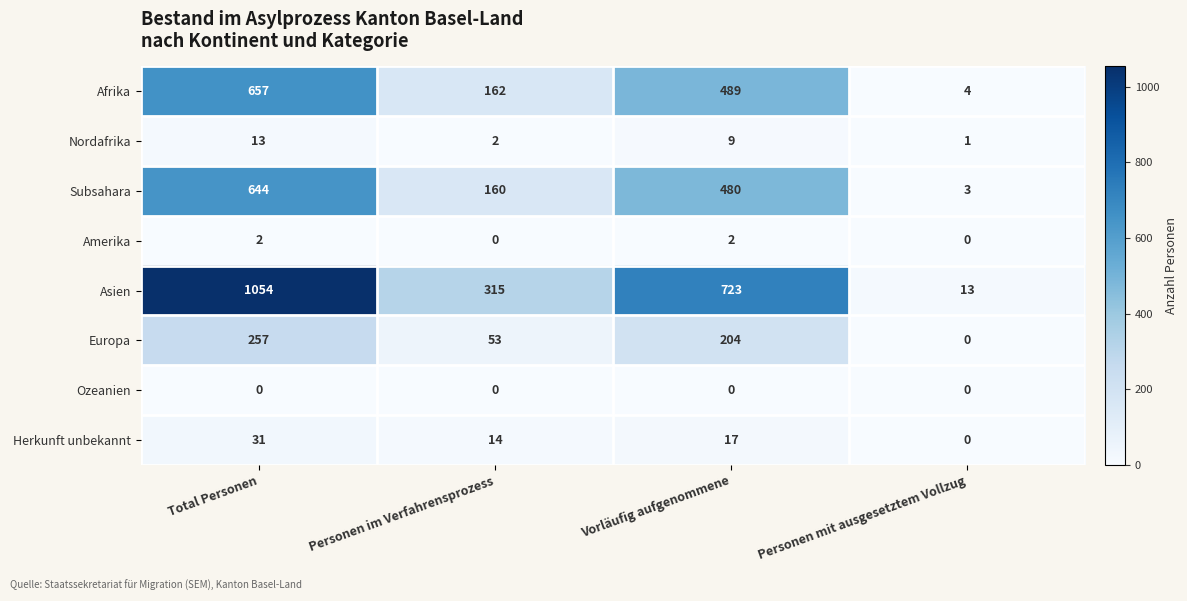

List the series in order of their peak value, lowest first.

Ozeanien, Amerika, Nordafrika, Herkunft unbekannt, Europa, Subsahara, Afrika, Asien